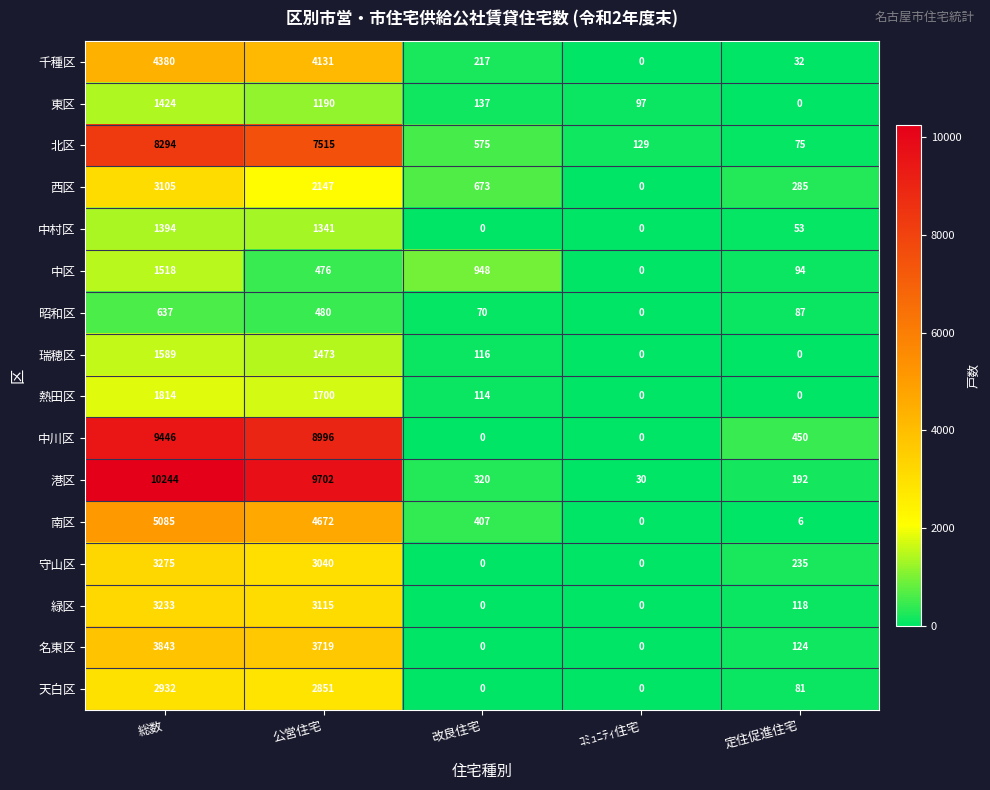

What is the difference between the maximum and second lowest values in the 中区 series?

1424